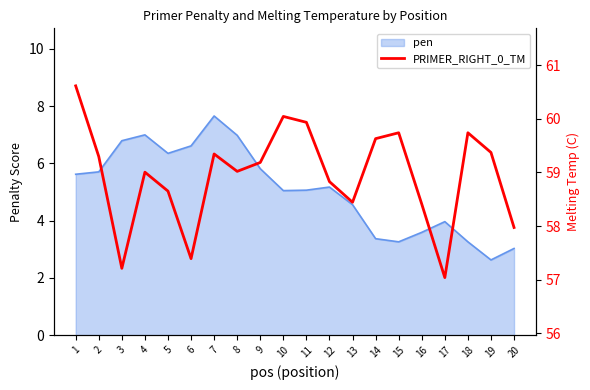

How many interior local peaks (higher than both neighbors) does the data have?

5